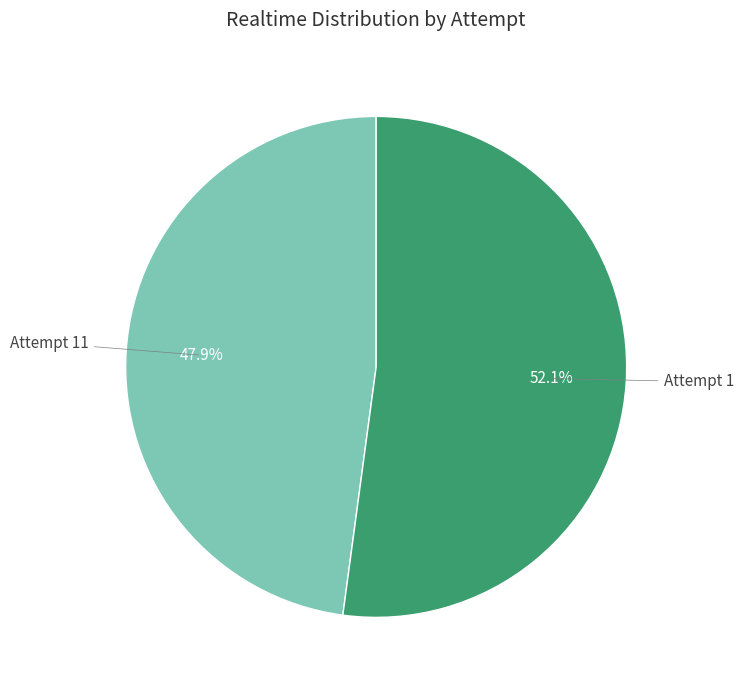

Does any single category account for the majority?

Yes